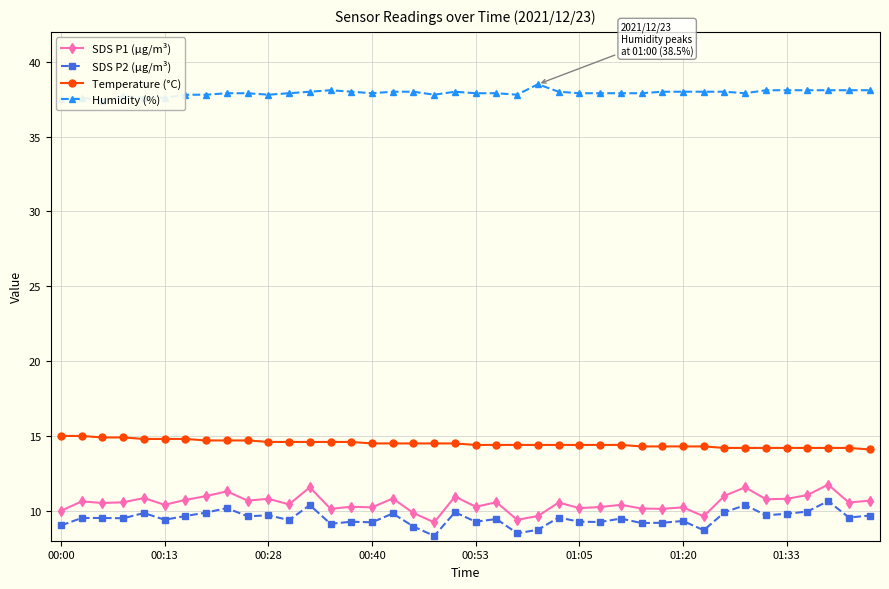

What is the difference between the maximum and minimum values in the SDS P2 (µg/m³) series?

2.3